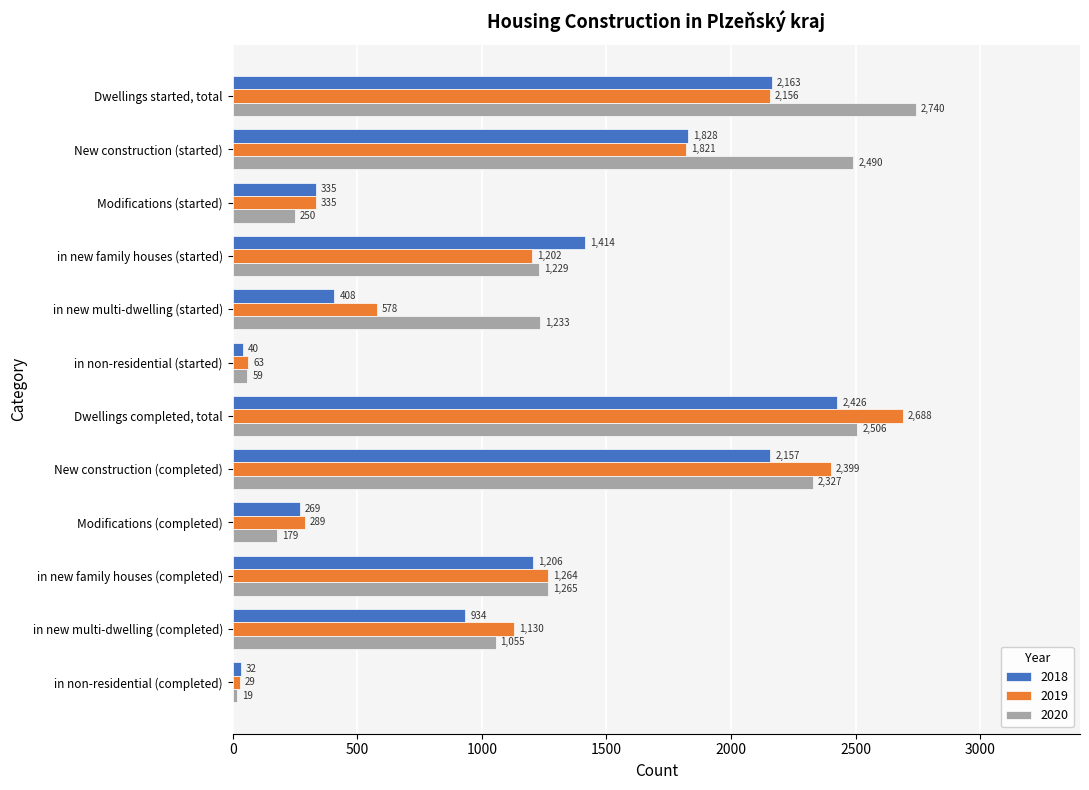

What is the spread (max minus min) of values at in new multi-dwelling (started)?

825